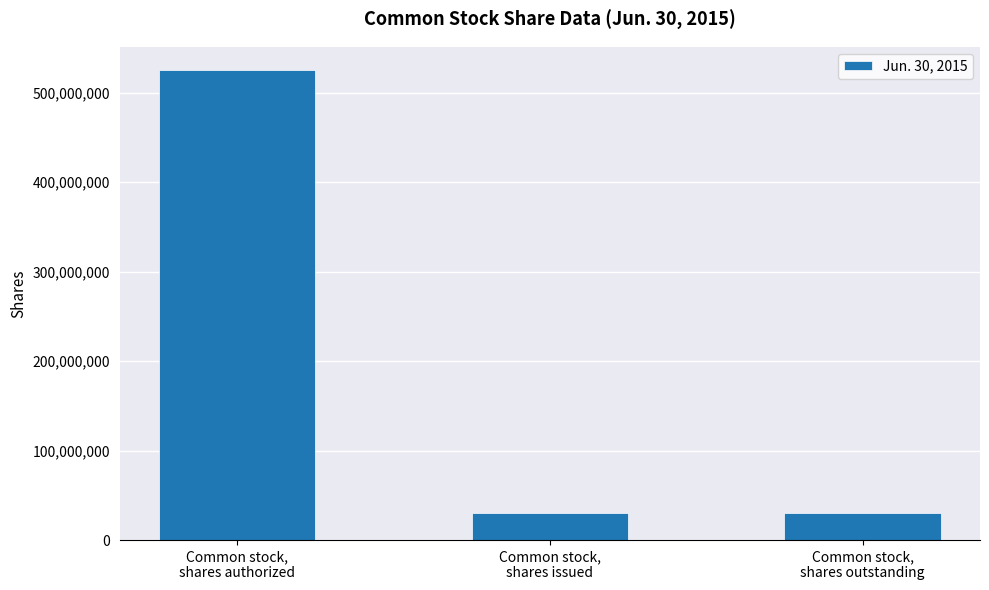

What is the sum of all values?

585740010